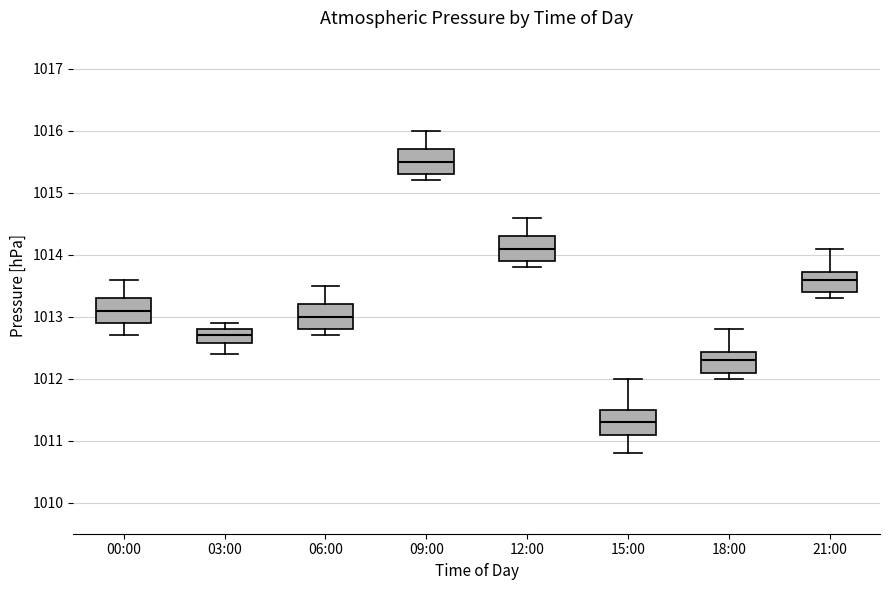

Which box's median line is the lowest?

15:00